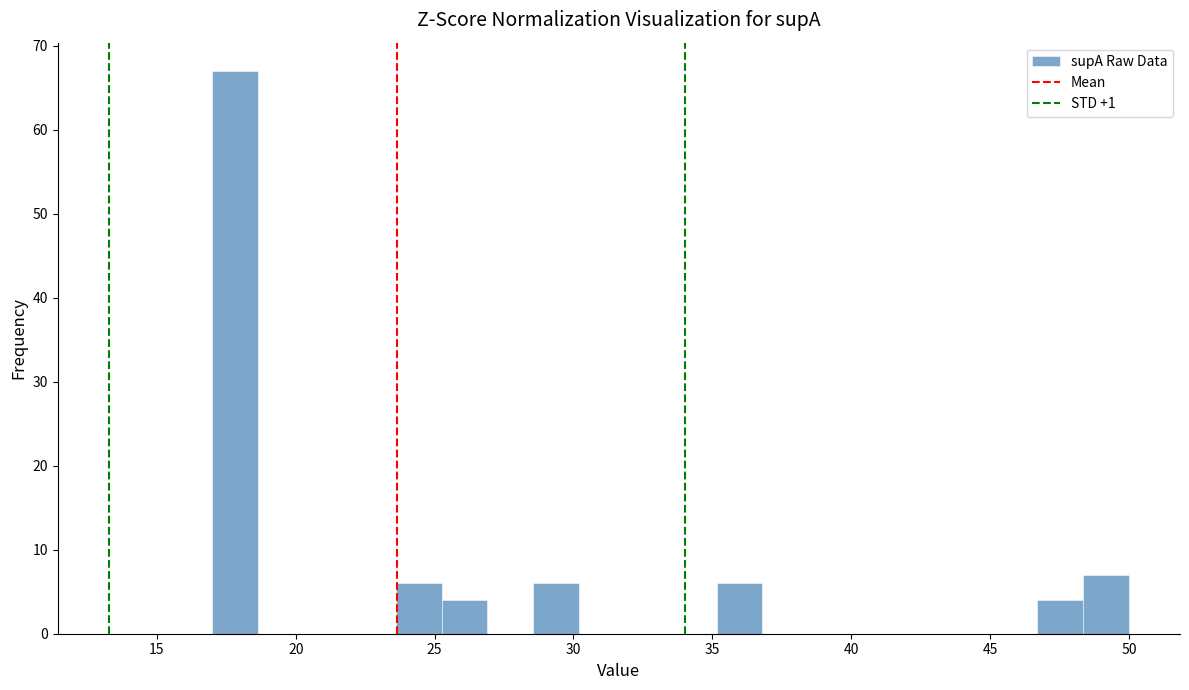

Read against the x-axis, roughly where is the centre of the tallest bar?

18.0